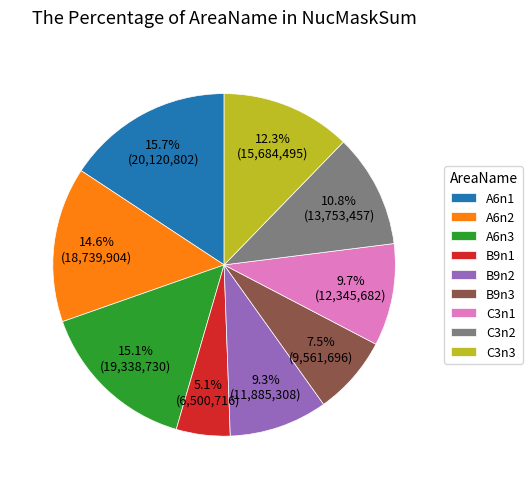

The B9n2 slice represents 9% of the pie. True or false?

True